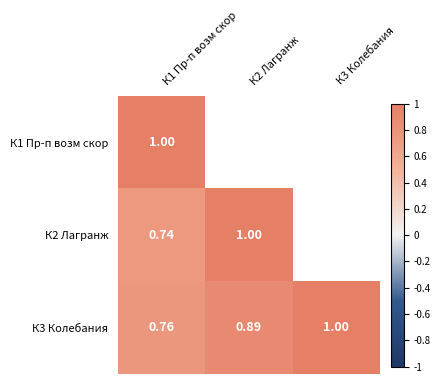

What is the maximum value shown in the chart?

1.0